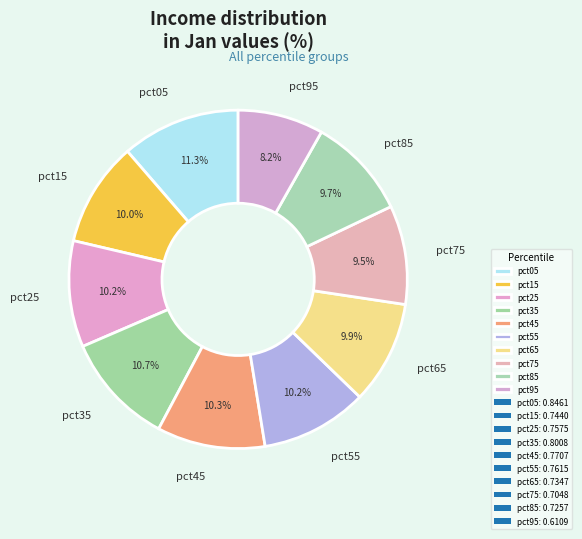

What is the largest slice in the pie chart?

pct05